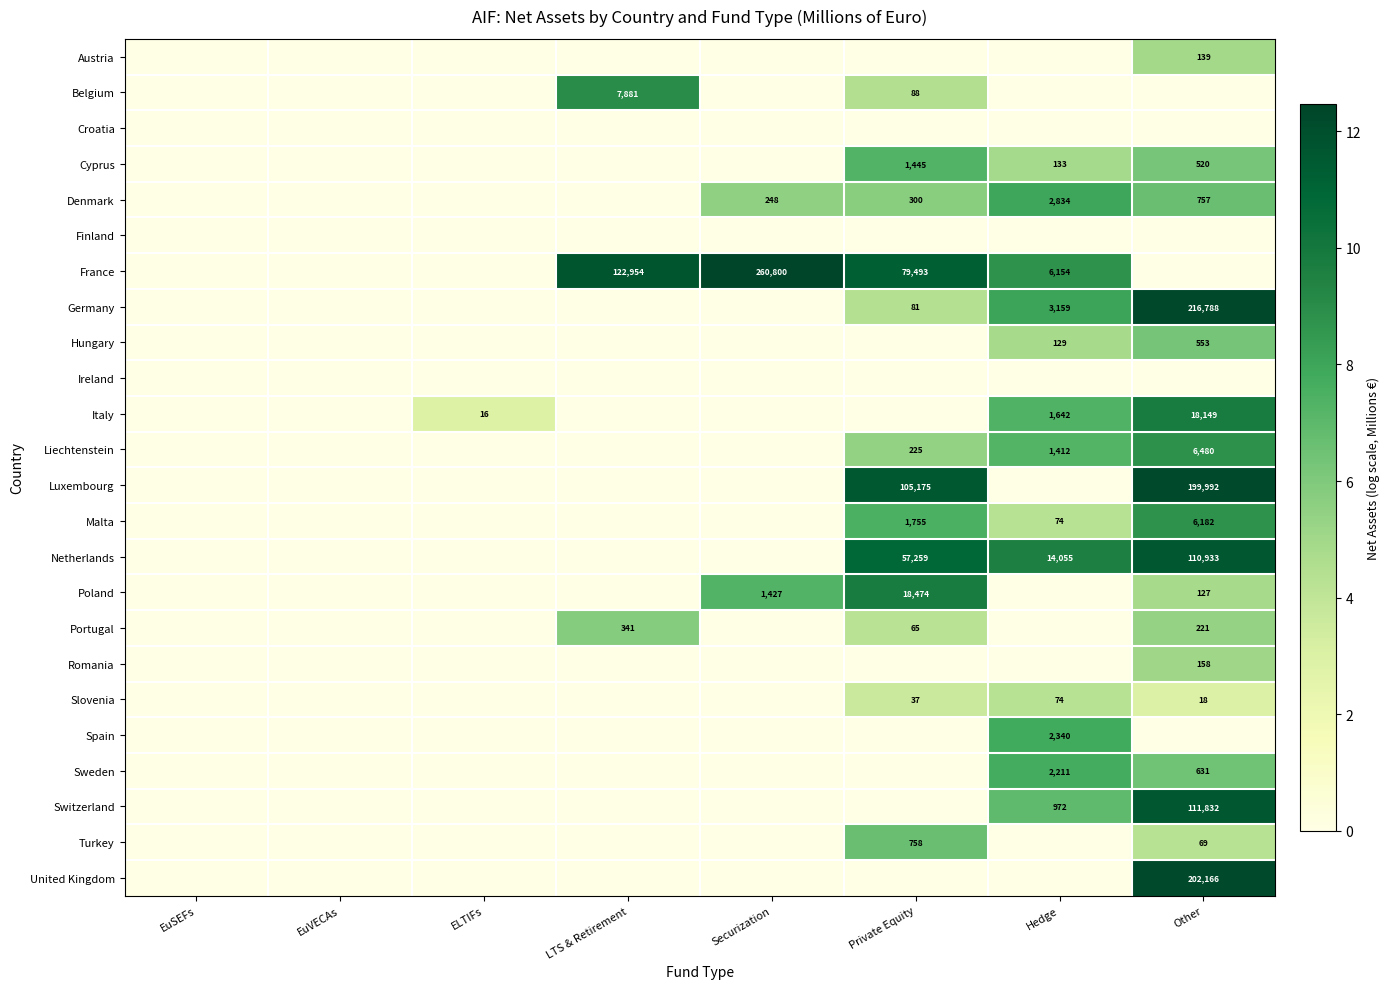

True or false: Sweden has a value of 3.1 at Hedge.

False